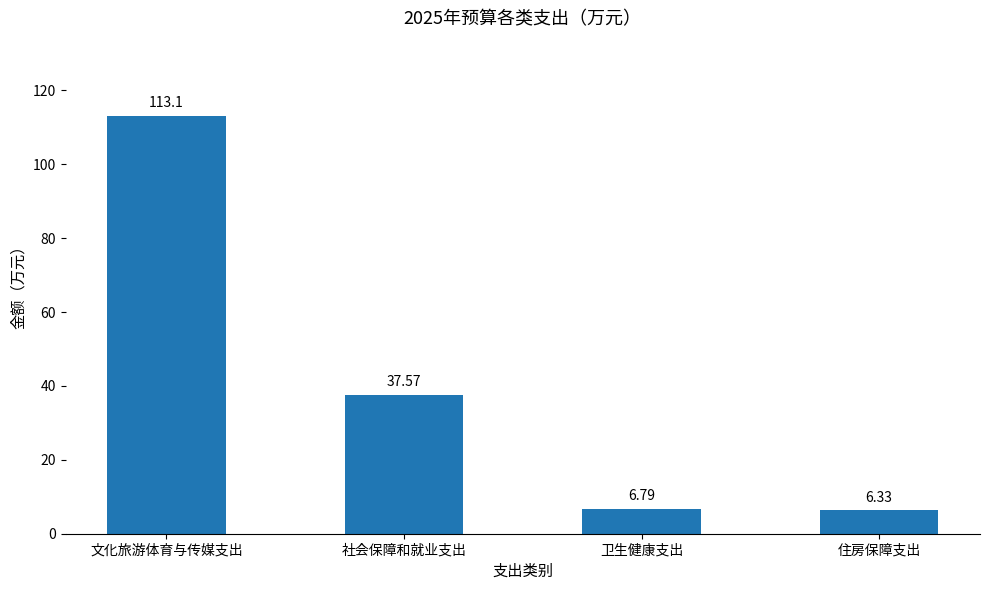

Approximately how many times larger is the value at 住房保障支出 compared to 社会保障和就业支出?

0.2